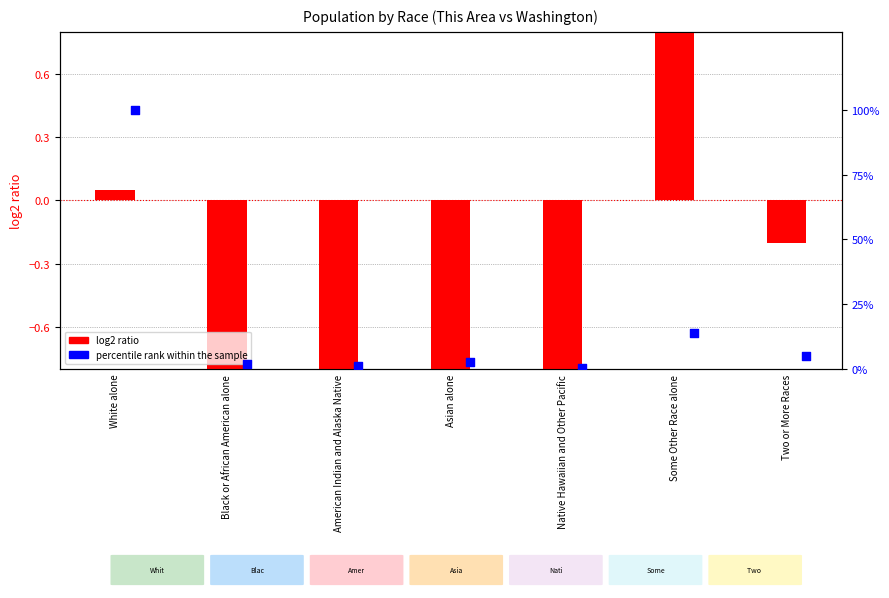

Which series contains the highest Y value?

percentile rank within the sample